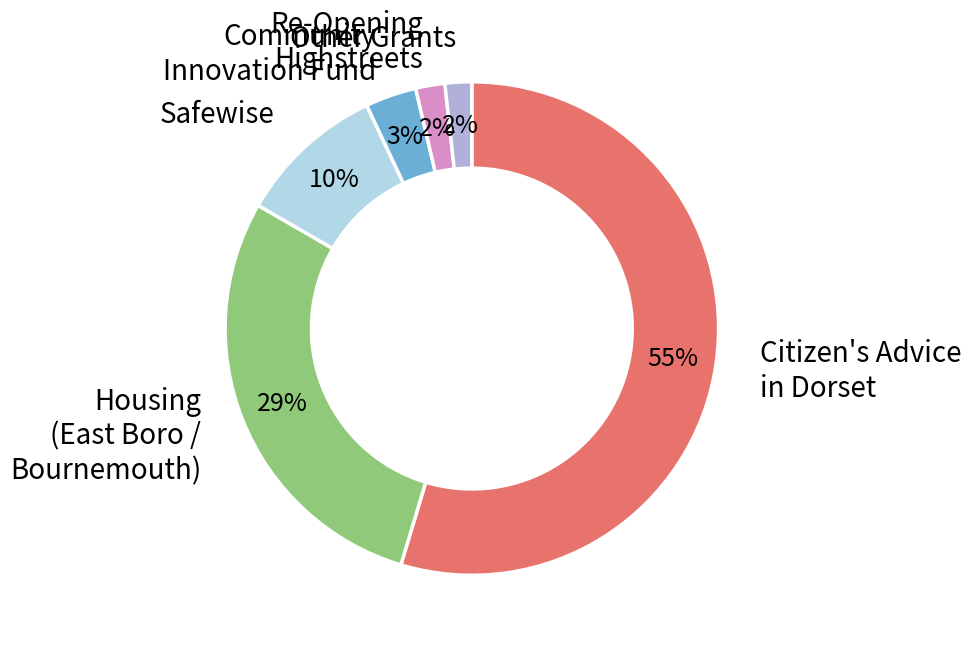

Is there any slice that represents more than half of the pie?

Yes